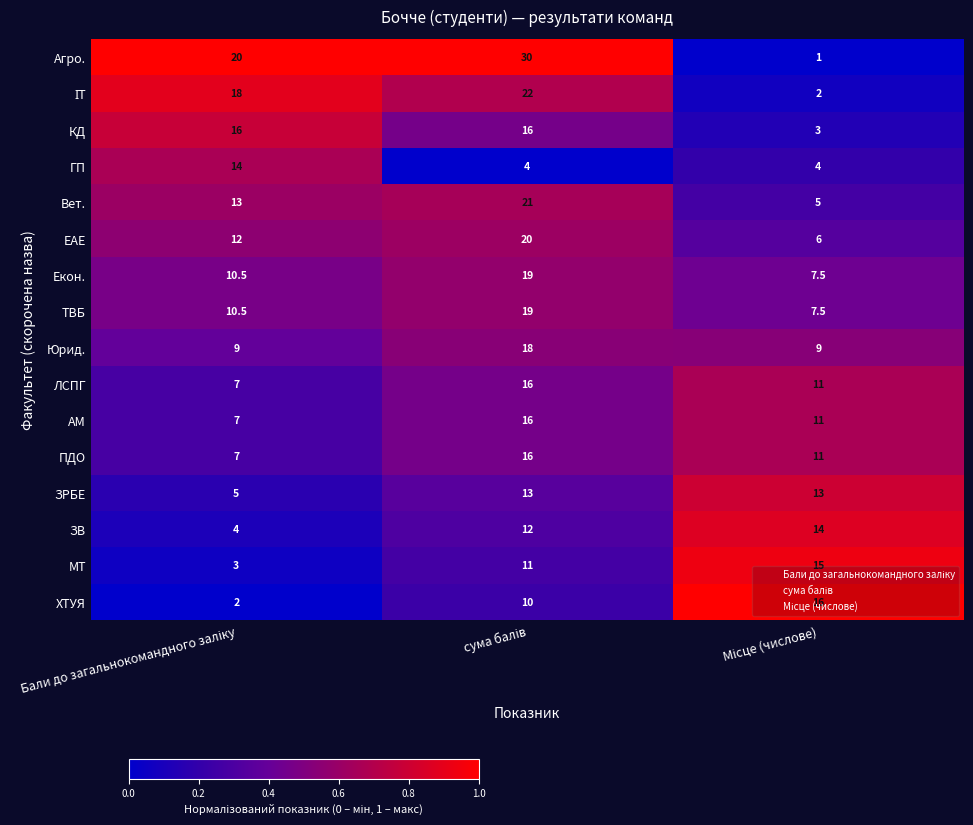

What is the difference between the maximum and minimum values in the ТВБ series?

11.5